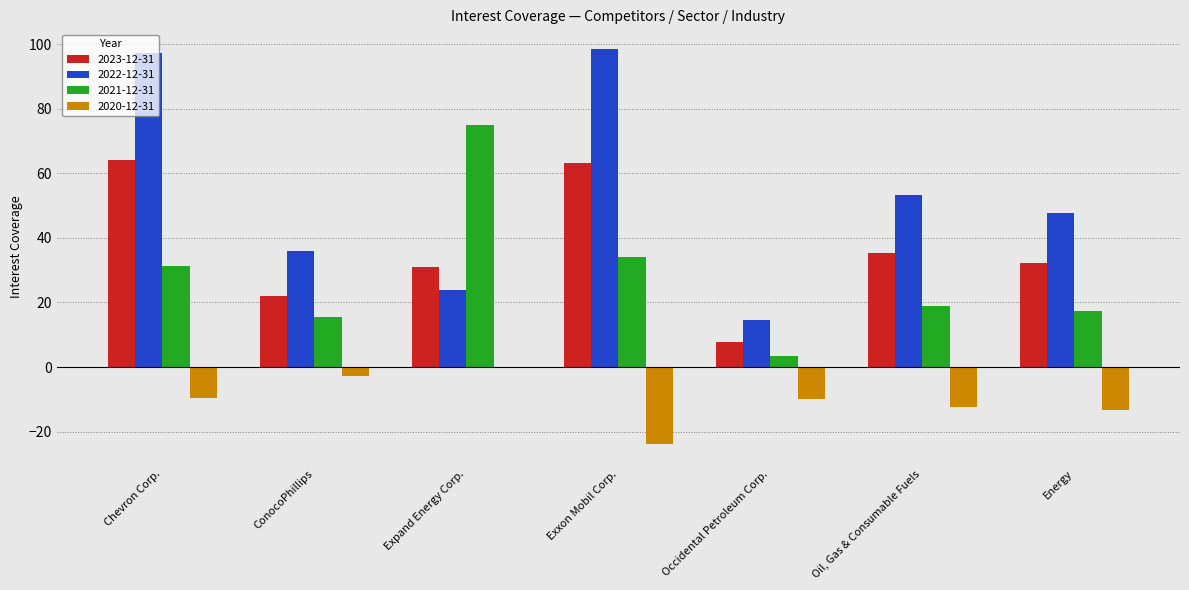

What is the difference between the 2021-12-31 values at ConocoPhillips and Oil, Gas & Consumable Fuels?

3.4